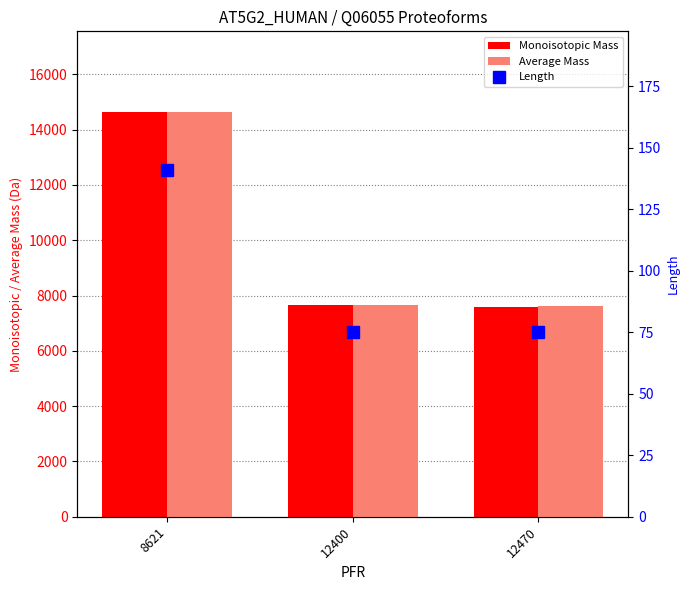

What is the total value across all series at 12400?

15364.1